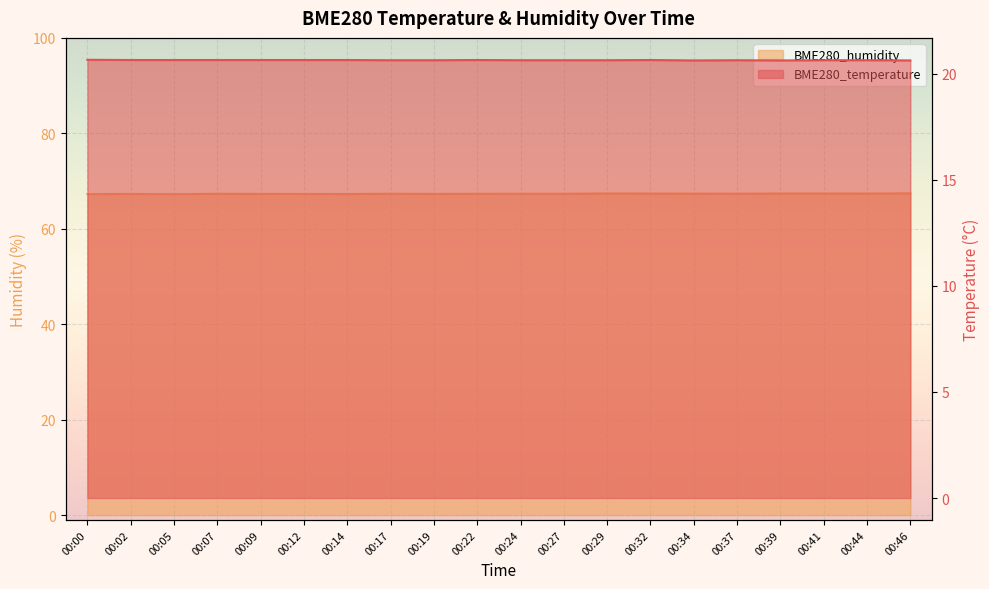

At which category is the sum across all series the highest?

00:46